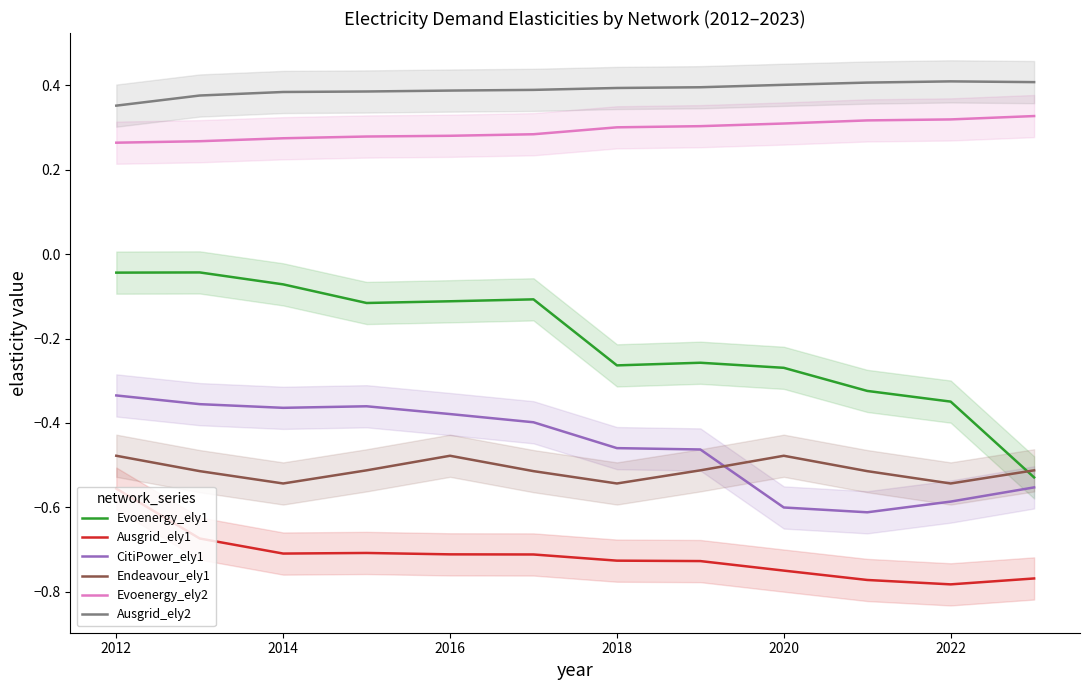

True or false: Ausgrid_ely2 has a value of 0.7 at 2020.

False